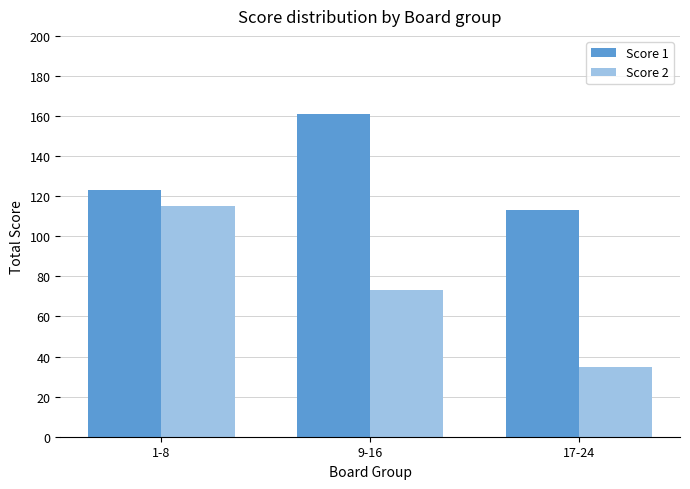

Is it true that Score 2 equals 73 at 9-16?

True